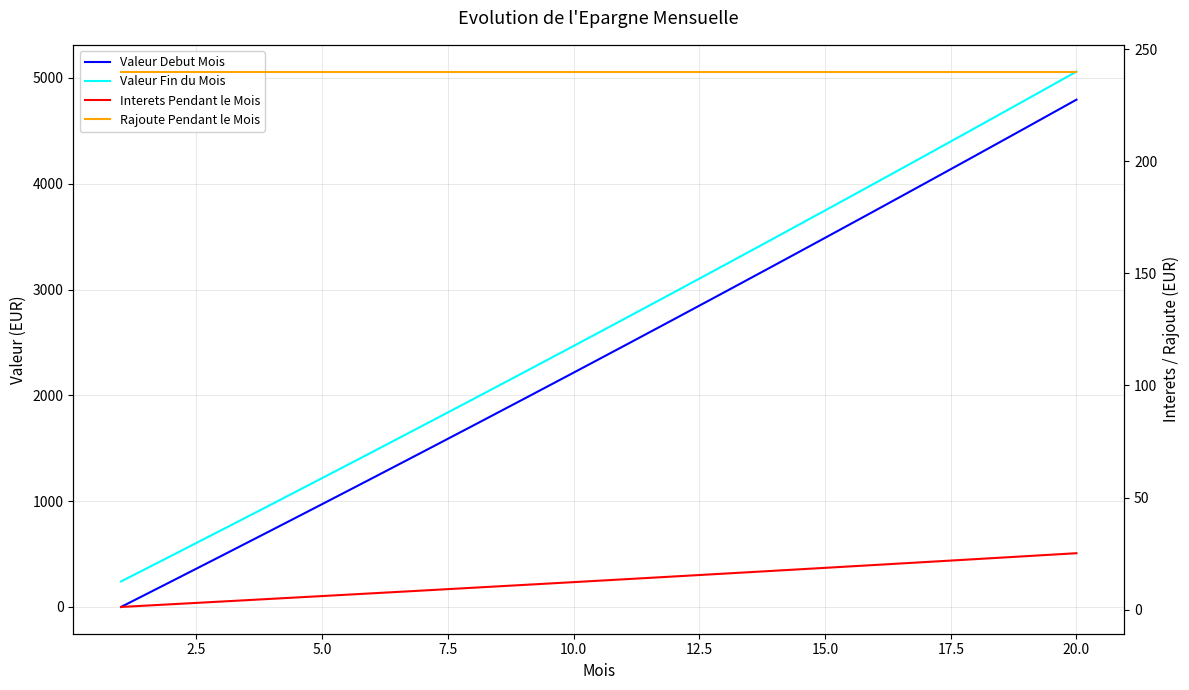

Which series has the largest range (max minus min)?

Valeur Fin du Mois